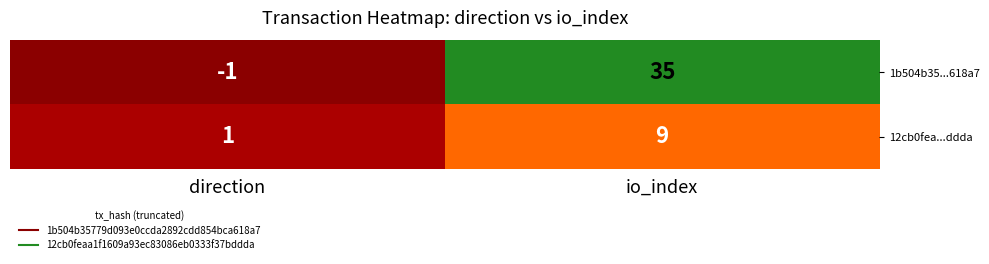

Which series has the widest spread of values?

1b504b35...618a7